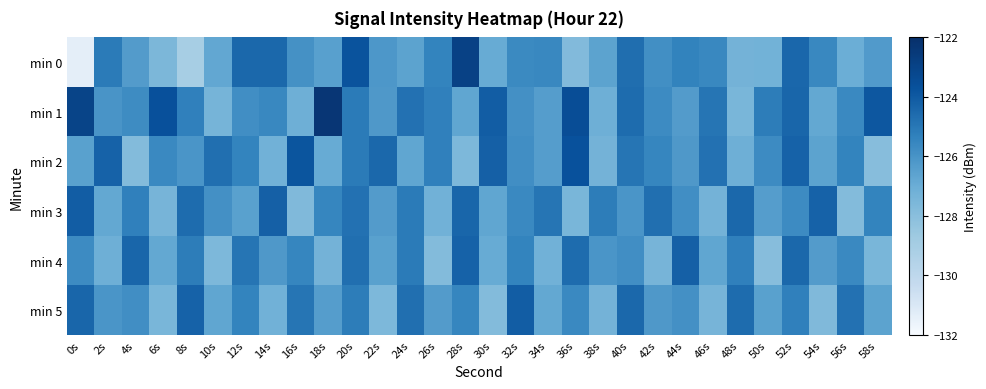

Reading right to left, list all the values displayed in this chart.

min 0: 58s=-126.3	56s=-127.0	54s=-125.6	52s=-124.4	50s=-127.2	48s=-127.3	46s=-125.6	44s=-125.4	42s=-125.8	40s=-124.7	38s=-126.6	36s=-127.7	34s=-125.6	32s=-125.6	30s=-126.9	28s=-122.9	26s=-125.4	24s=-126.6	22s=-126.1	20s=-123.8	18s=-126.5	16s=-125.9	14s=-124.5	12s=-124.5	10s=-126.7	8s=-129.1	6s=-127.6	4s=-126.3	2s=-125.1	0s=-131.4
min 1: 58s=-123.9	56s=-125.6	54s=-126.8	52s=-124.4	50s=-125.2	48s=-127.5	46s=-124.9	44s=-126.3	42s=-125.7	40s=-124.6	38s=-127.1	36s=-123.5	34s=-126.4	32s=-125.9	30s=-124.1	28s=-126.7	26s=-125.3	24s=-124.8	22s=-126.2	20s=-125.1	18s=-122.4	16s=-127.1	14s=-125.6	12s=-125.8	10s=-127.4	8s=-125.3	6s=-123.7	4s=-125.7	2s=-126.0	0s=-123.0
min 2: 58s=-127.9	56s=-125.4	54s=-126.6	52s=-124.3	50s=-125.7	48s=-127.1	46s=-124.8	44s=-126.2	42s=-125.5	40s=-124.9	38s=-127.3	36s=-123.7	34s=-126.4	32s=-125.8	30s=-124.2	28s=-127.6	26s=-125.3	24s=-126.7	22s=-124.5	20s=-125.1	18s=-126.9	16s=-123.8	14s=-127.2	12s=-125.4	10s=-124.7	8s=-126.1	6s=-125.6	4s=-127.8	2s=-124.3	0s=-126.5
min 3: 58s=-125.4	56s=-127.8	54s=-124.3	52s=-125.7	50s=-126.4	48s=-124.5	46s=-127.3	44s=-125.8	42s=-124.7	40s=-126.1	38s=-125.2	36s=-127.5	34s=-124.9	32s=-125.6	30s=-126.7	28s=-124.4	26s=-127.2	24s=-125.1	22s=-126.3	20s=-124.8	18s=-125.5	16s=-127.7	14s=-124.2	12s=-126.5	10s=-125.9	8s=-124.6	6s=-127.4	4s=-125.3	2s=-126.8	0s=-124.1
min 4: 58s=-127.5	56s=-125.6	54s=-126.3	52s=-124.5	50s=-127.9	48s=-125.3	46s=-126.7	44s=-124.2	42s=-127.4	40s=-125.8	38s=-126.1	36s=-124.6	34s=-127.2	32s=-125.4	30s=-126.9	28s=-124.3	26s=-127.8	24s=-125.1	22s=-126.5	20s=-124.7	18s=-127.3	16s=-125.5	14s=-126.2	12s=-124.9	10s=-127.6	8s=-125.2	6s=-126.8	4s=-124.4	2s=-127.1	0s=-125.7
min 5: 58s=-126.6	56s=-124.8	54s=-127.7	52s=-125.3	50s=-126.5	48s=-124.6	46s=-127.4	44s=-125.9	42s=-126.2	40s=-124.5	38s=-127.3	36s=-125.6	34s=-126.8	32s=-124.1	30s=-127.8	28s=-125.5	26s=-126.3	24s=-124.7	22s=-127.6	20s=-125.2	18s=-126.4	16s=-124.9	14s=-127.2	12s=-125.4	10s=-126.7	8s=-124.3	6s=-127.5	4s=-125.8	2s=-126.1	0s=-124.4